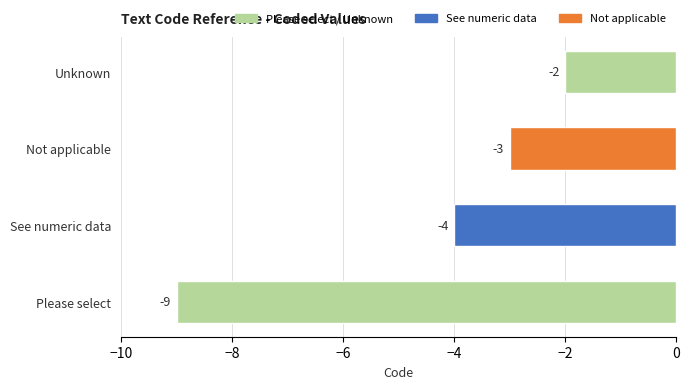

Does the chart contain stacked bars?

No